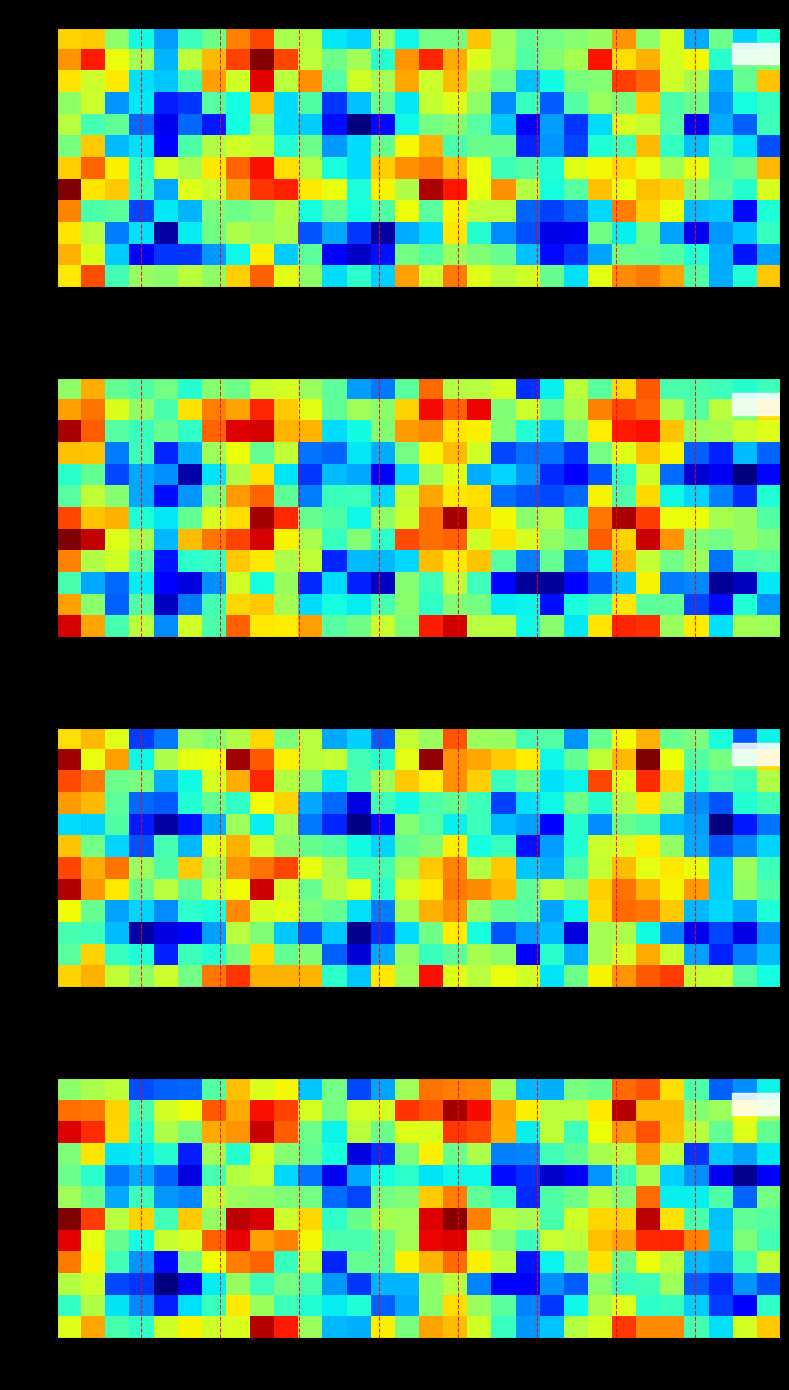

What is the difference between the highest and lowest values at 17?

234.9